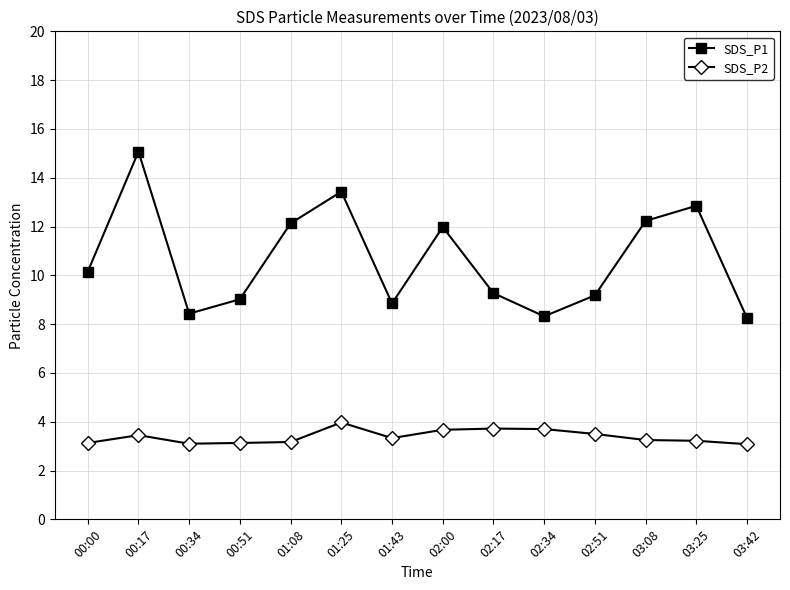

True or false: SDS_P2 and SDS_P1 intersect in this chart.

False